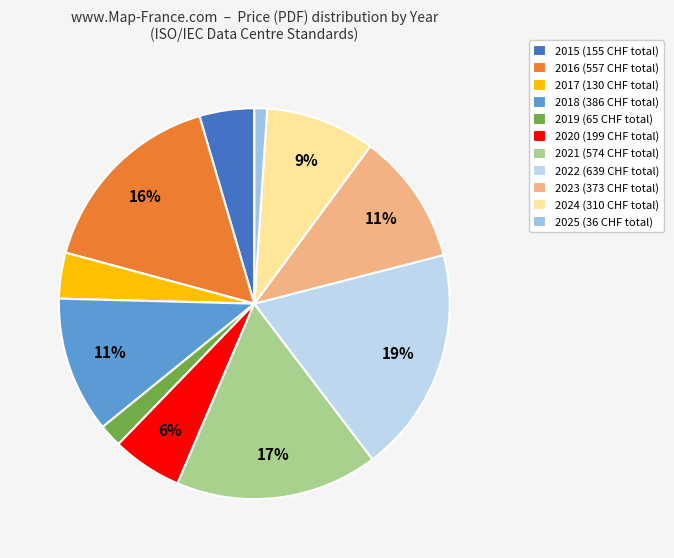

Count the number of slices in the pie.

11